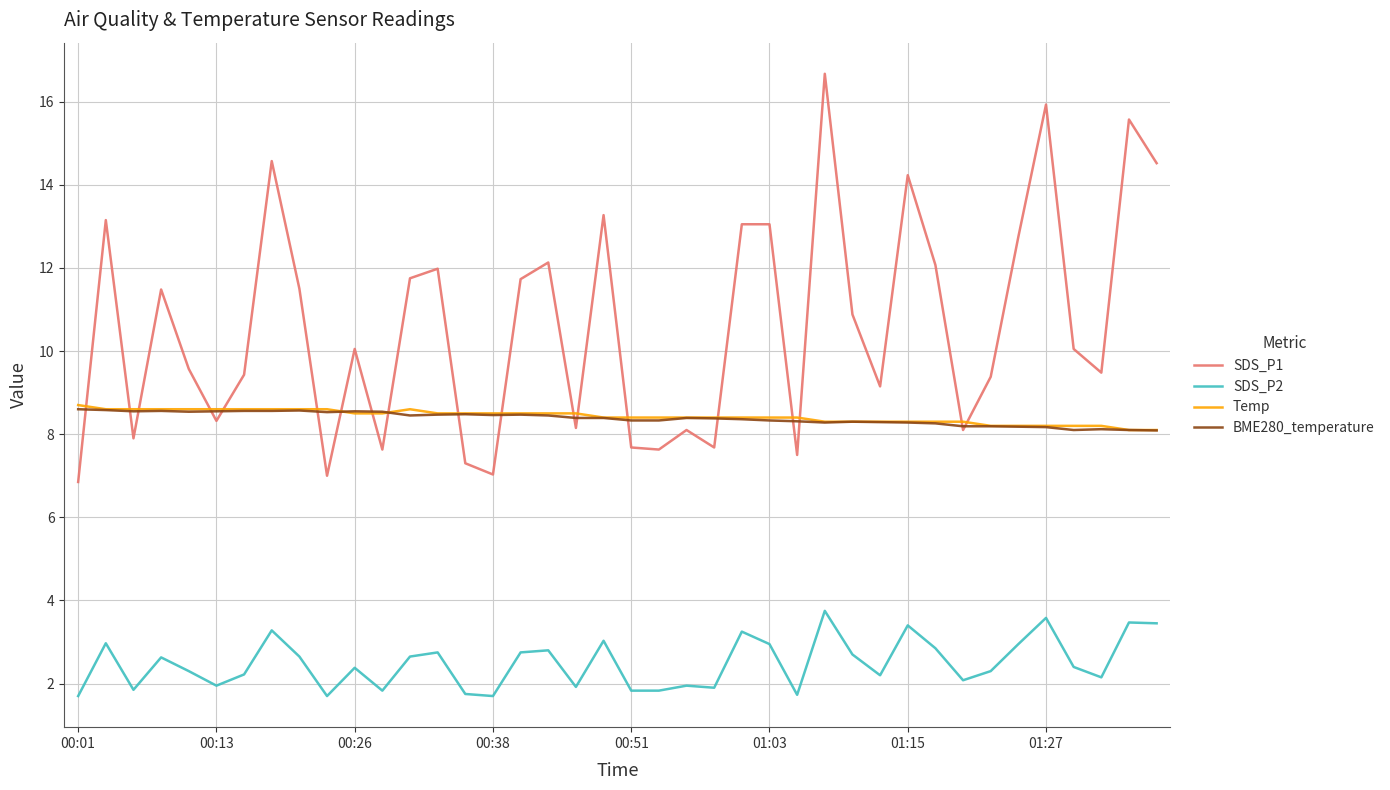

Which series has the widest spread of values?

SDS_P1